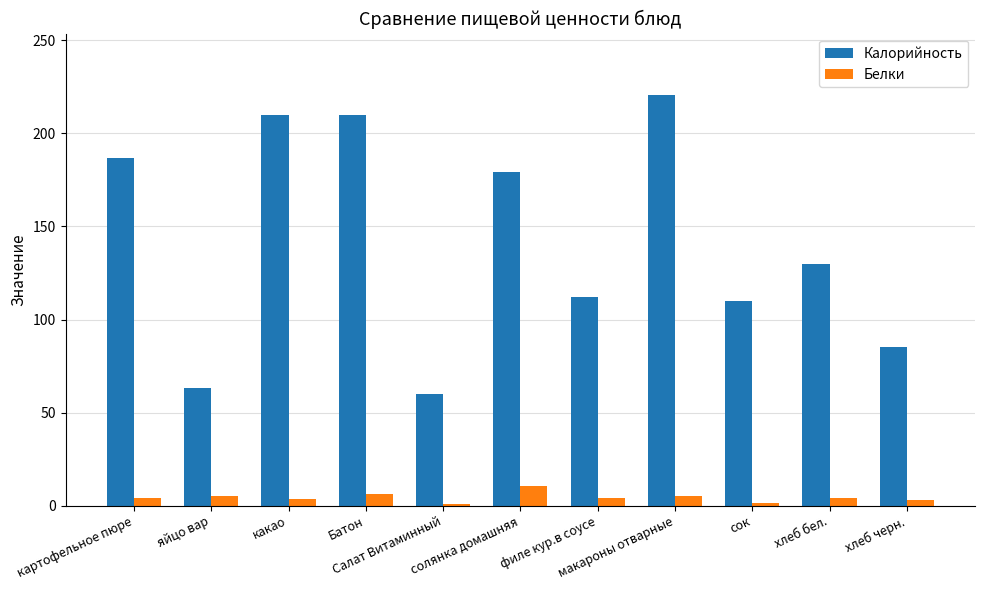

Which series has the largest total across all categories?

Калорийность